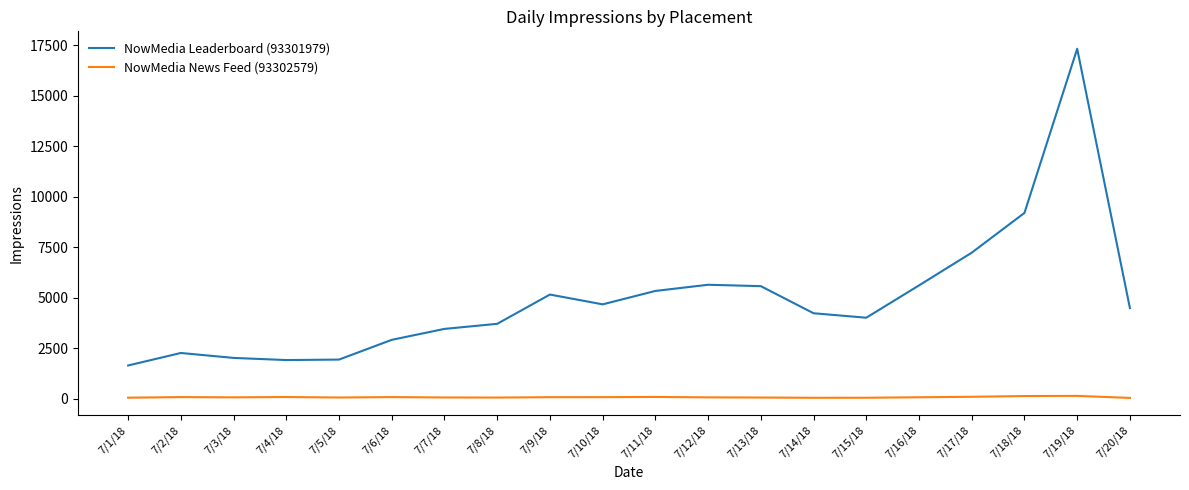

Which series has the widest spread of values?

NowMedia Leaderboard (93301979)